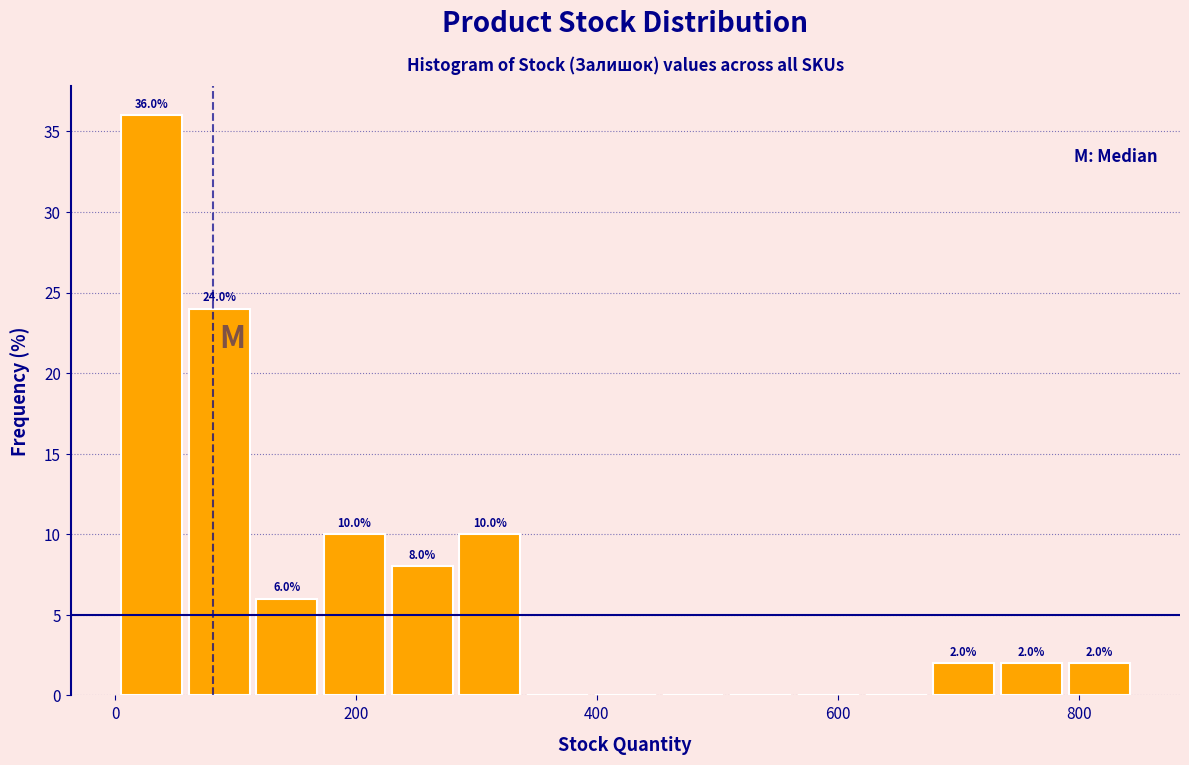

Read against the x-axis, roughly where is the centre of the tallest bar?

40